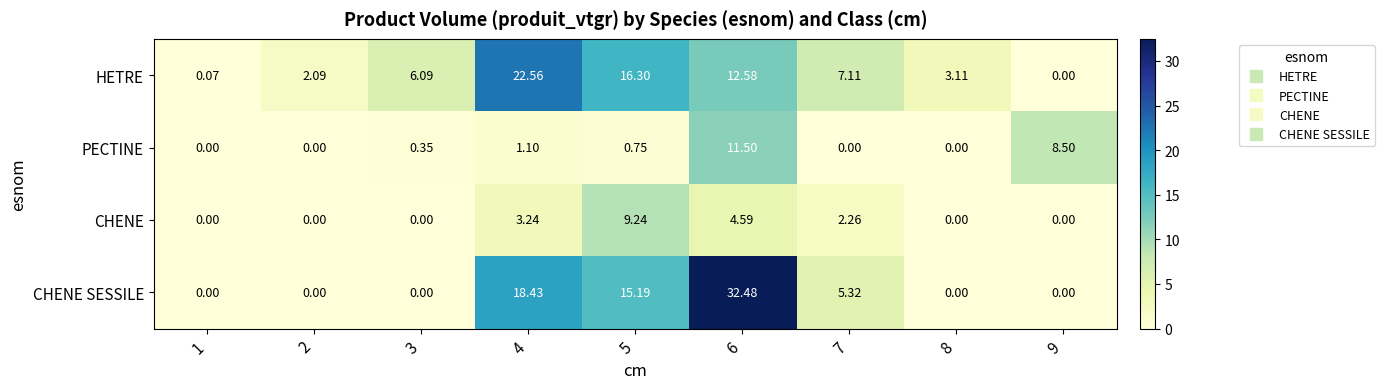

How many values in CHENE SESSILE are above zero?

4